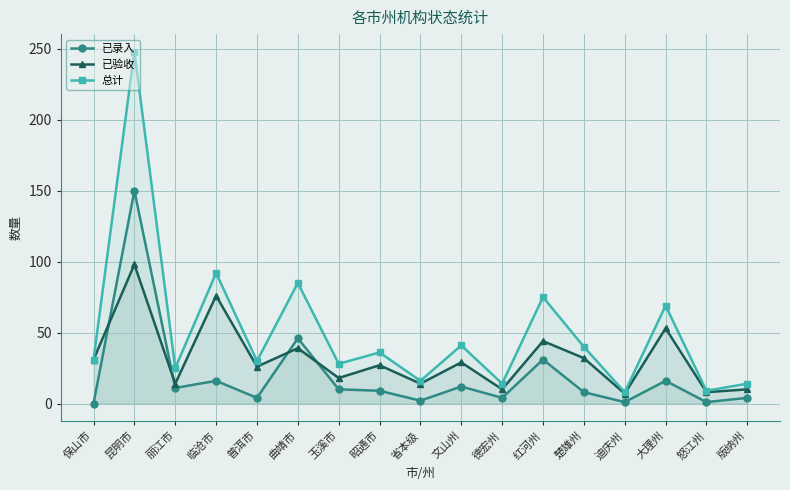

What are all the series names shown in the legend?

已录入, 已验收, 总计